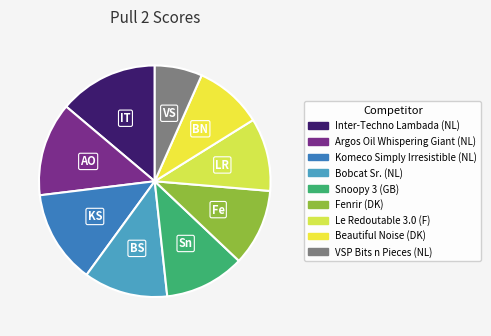

What percentage is the VSP Bits n Pieces (NL) slice, to the nearest percent?

7%